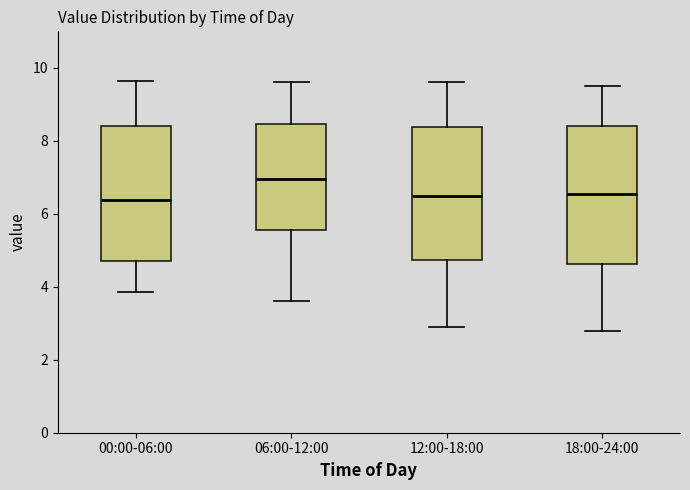

Reading left to right, transcribe this box plot: for each box, give where its median line is, the range the box spans, and where its two whiskers end, as read against the y-axis. The values are not printed on the chart, so give them approximately, as read against the axis.

00:00-06:00: median 6.4, box 4.8 to 8.4, whiskers 3.8 to 9.6
06:00-12:00: median 7.0, box 5.6 to 8.4, whiskers 3.6 to 9.6
12:00-18:00: median 6.6, box 4.8 to 8.4, whiskers 3.0 to 9.6
18:00-24:00: median 6.6, box 4.6 to 8.4, whiskers 2.8 to 9.6